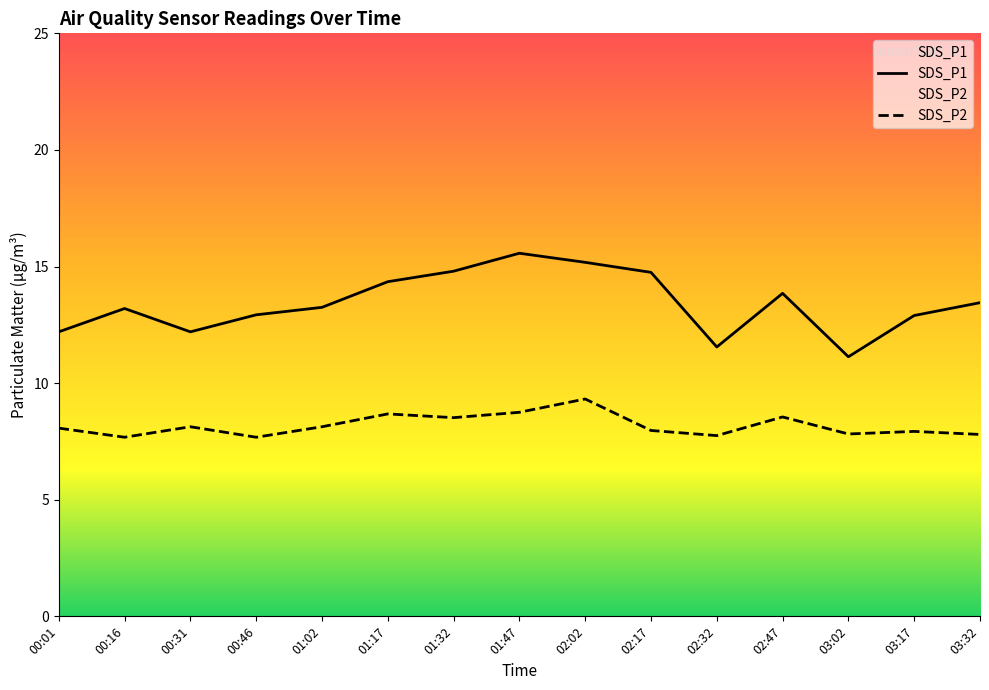

What value does the SDS_P1 series have at 00:46?

12.9